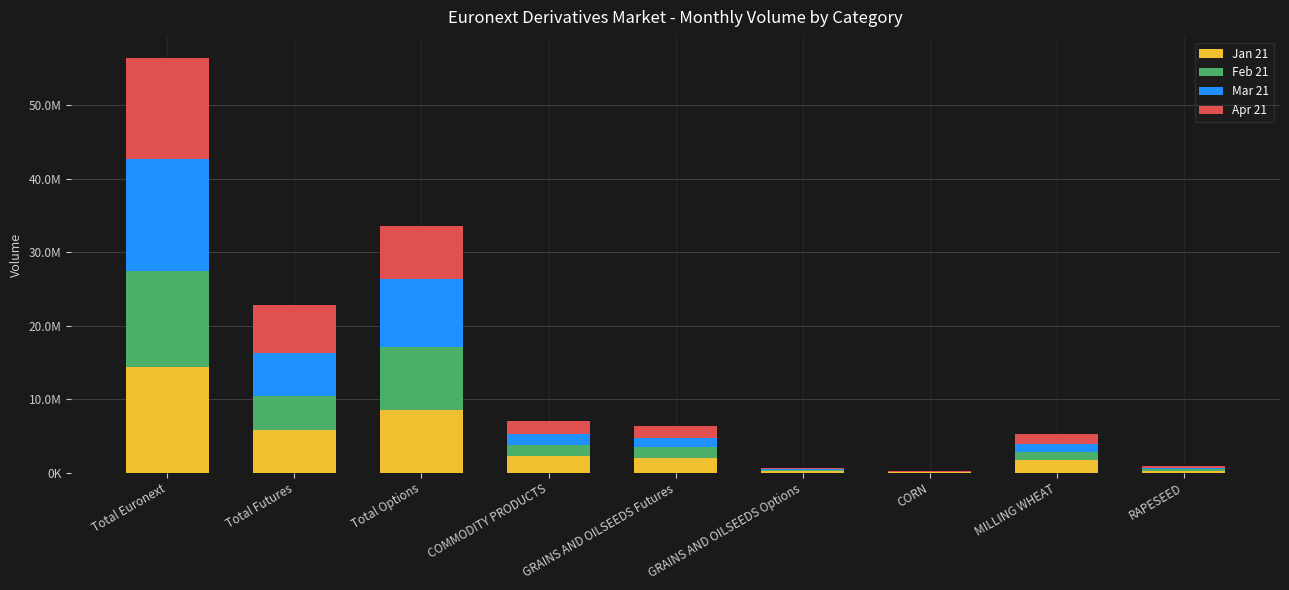

What are all the series names shown in the legend?

Jan 21, Feb 21, Mar 21, Apr 21